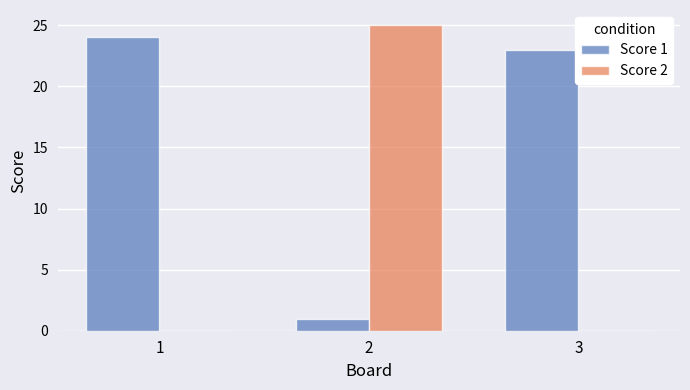

At which category is the sum across all series the highest?

2